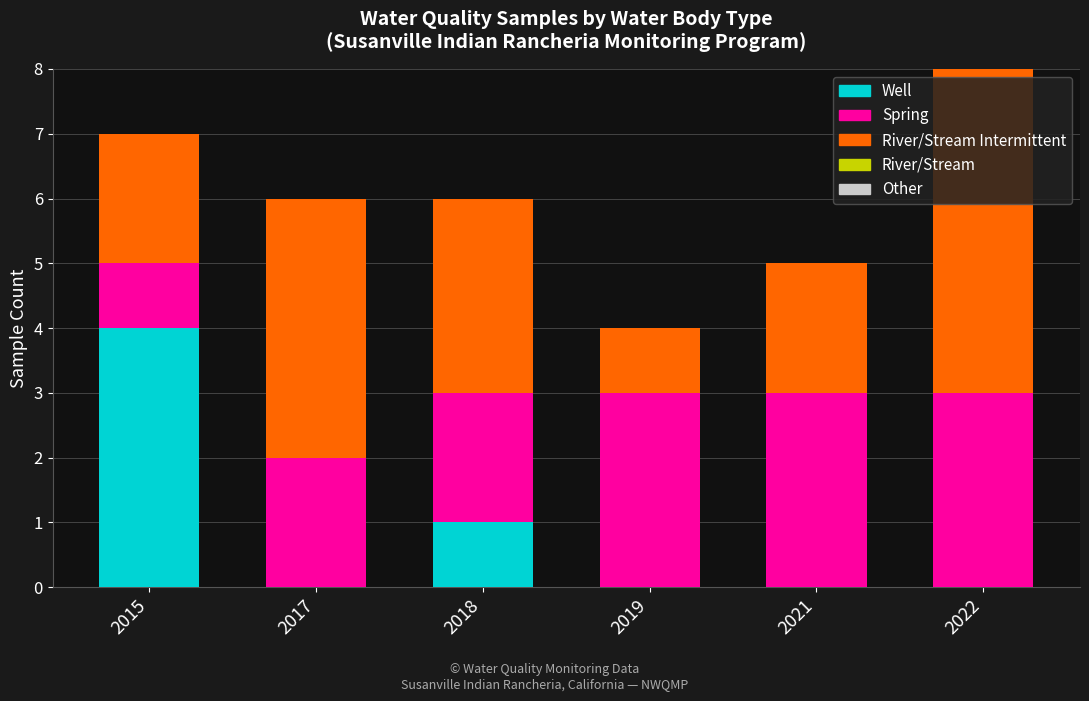

At which label does Well reach its peak?

2015